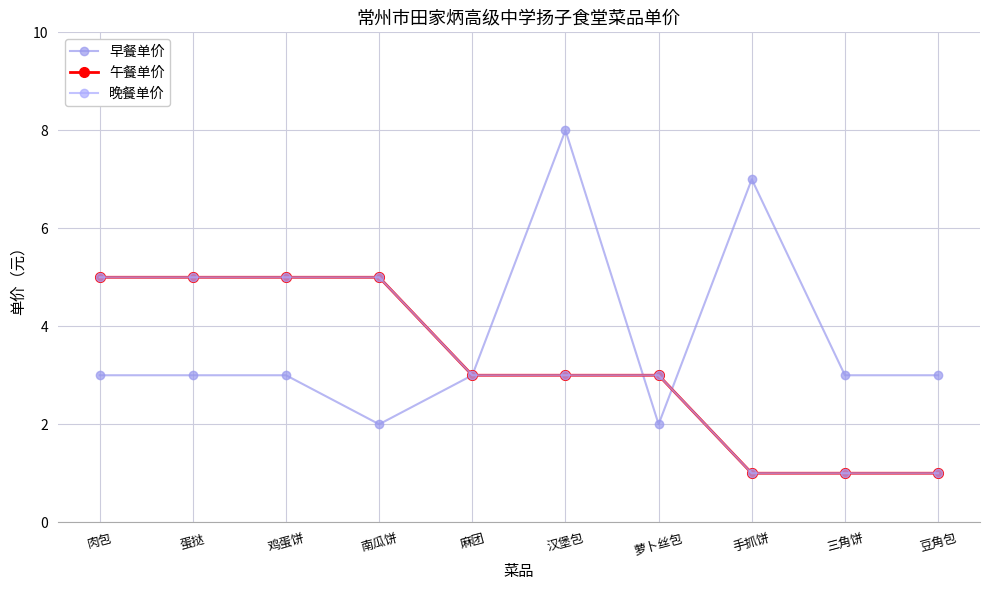

Is this an area chart (filled region under the line)?

No